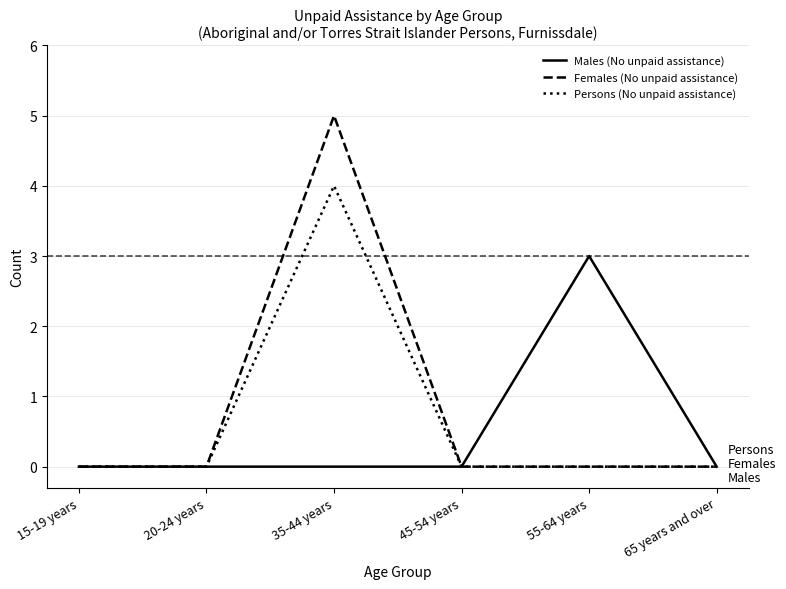

What is the highest value of the Males (No unpaid assistance) series?

3